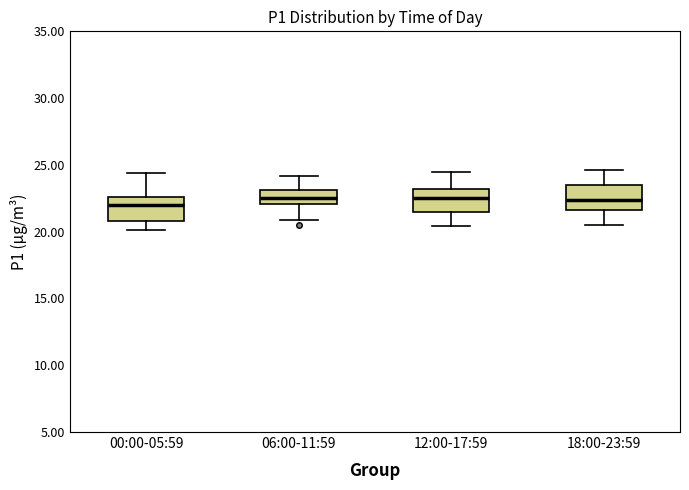

Reading left to right, transcribe this box plot: for each box, give where its median line is, the range the box spans, and where its two whiskers end, as read against the y-axis. The values are not printed on the chart, so give them approximately, as read against the axis.

00:00-05:59: median 22.0, box 21.0 to 22.5, whiskers 20.0 to 24.5
06:00-11:59: median 22.5, box 22.0 to 23.0, whiskers 21.0 to 24.0
12:00-17:59: median 22.5, box 21.5 to 23.0, whiskers 20.5 to 24.5
18:00-23:59: median 22.5, box 21.5 to 23.5, whiskers 20.5 to 24.5